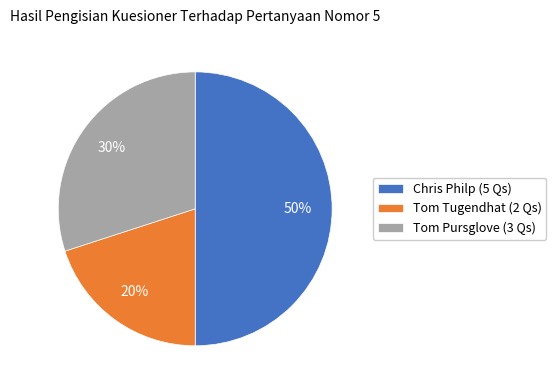

To the nearest percent, what is the difference between the Chris Philp (5 Qs) and Tom Tugendhat (2 Qs) slice percentages?

30%